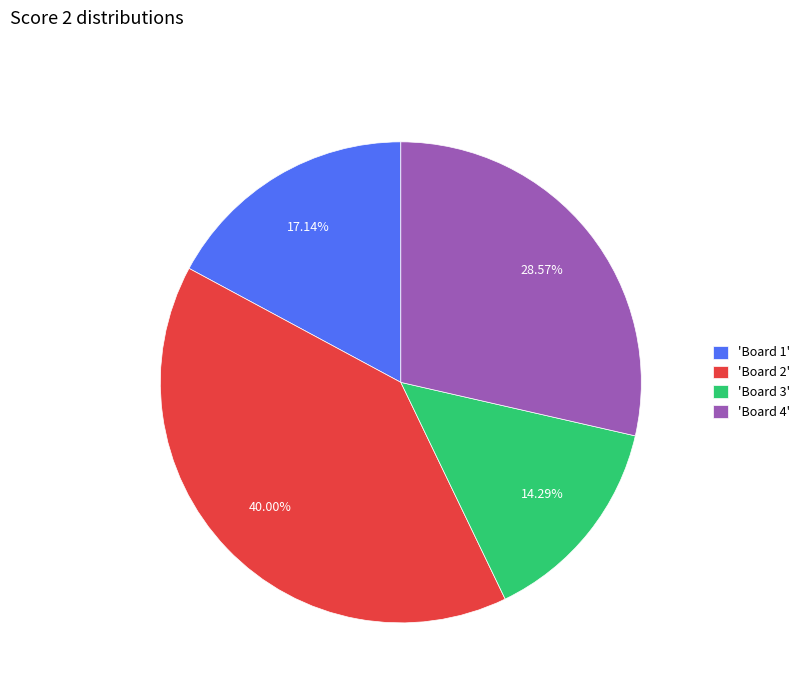

Rank the categories by value from highest to lowest.

'Board 2', 'Board 4', 'Board 1', 'Board 3'